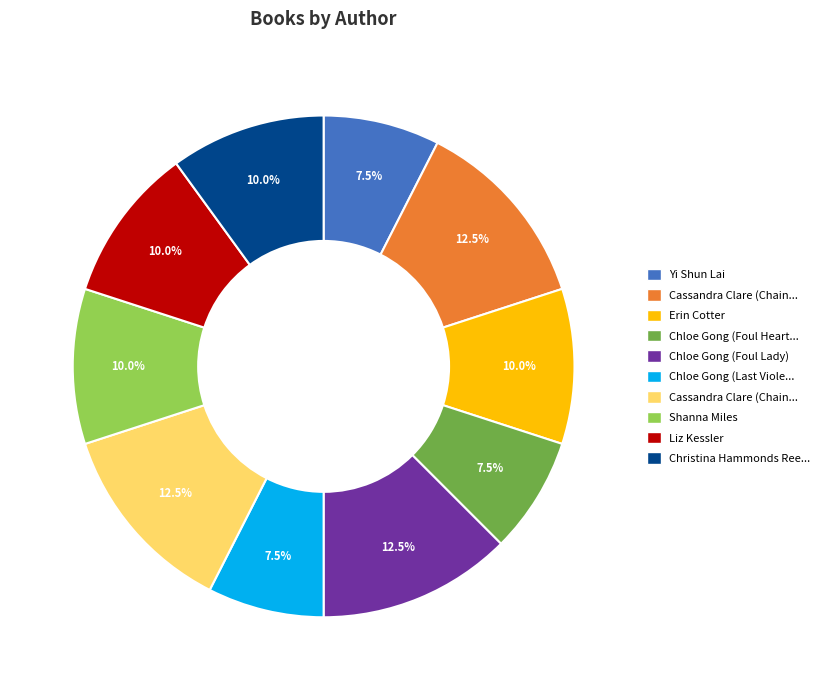

Is there any slice that represents more than half of the pie?

No